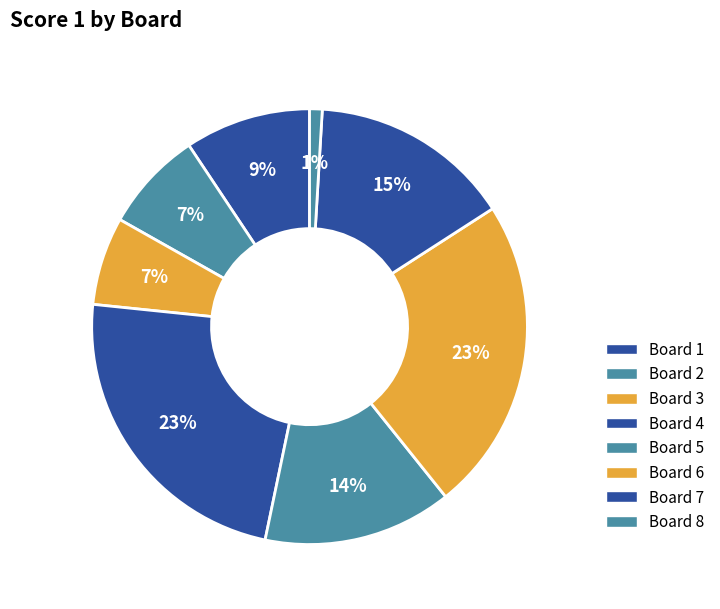

How many segments does this pie chart have?

8